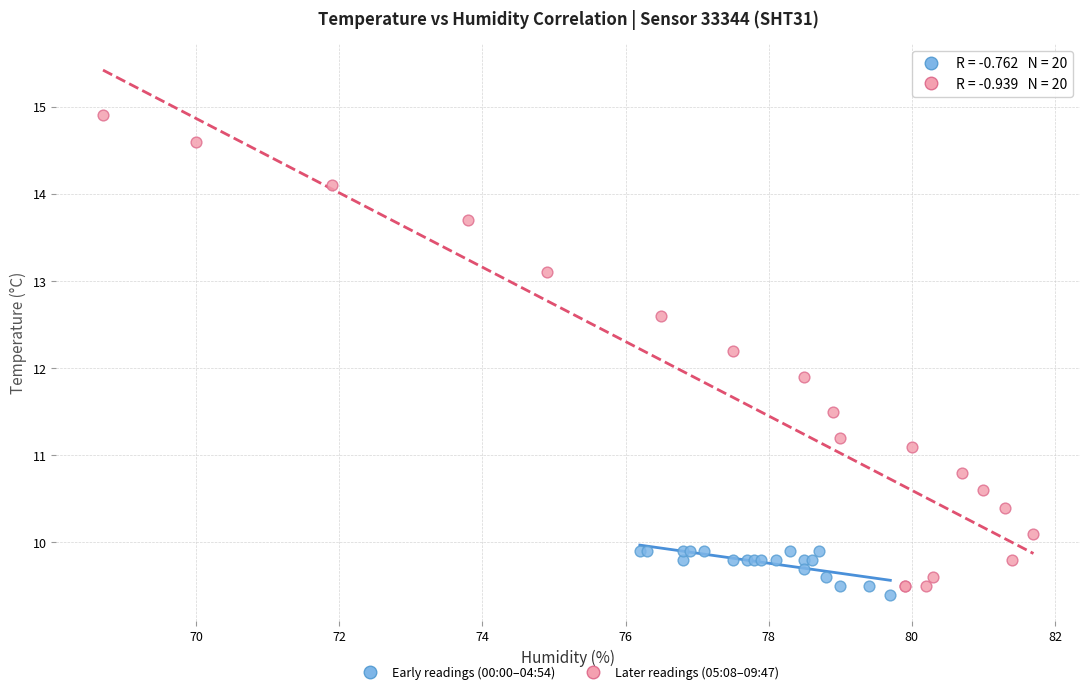

Which series contains the highest Y value?

Later readings (05:08–09:47)